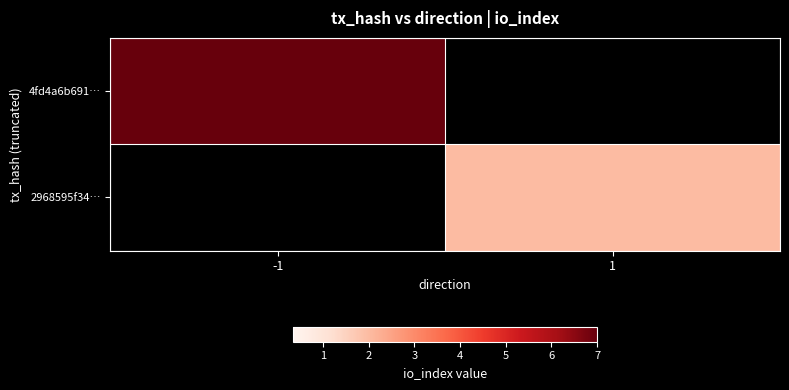

At which category is the sum across all series the highest?

-1